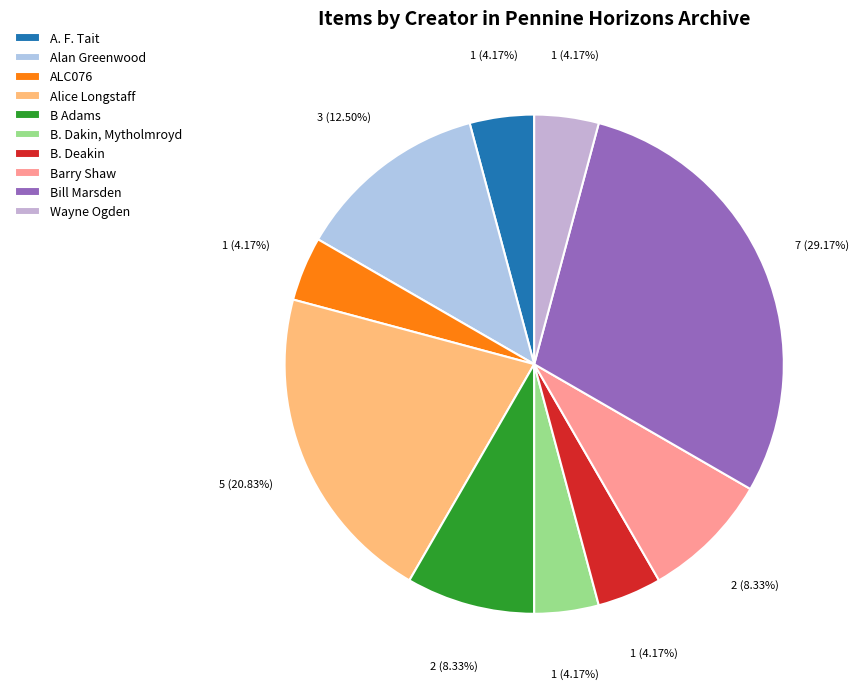

How many slices are in this pie chart?

10